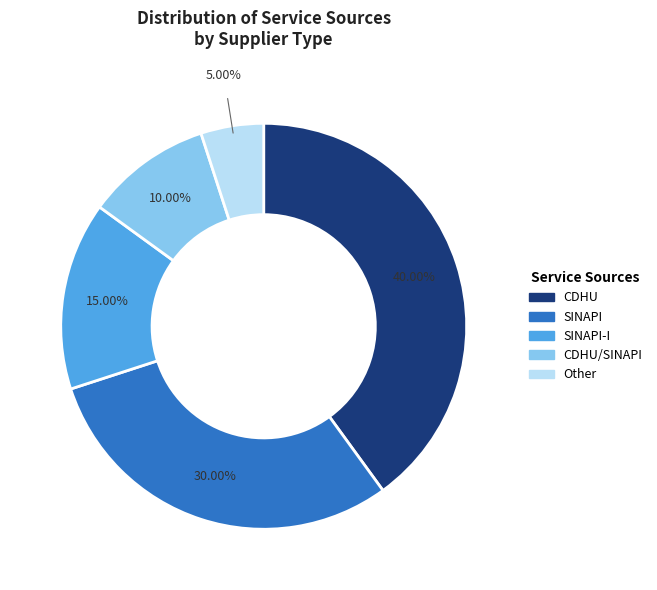

Does any single category account for the majority?

No